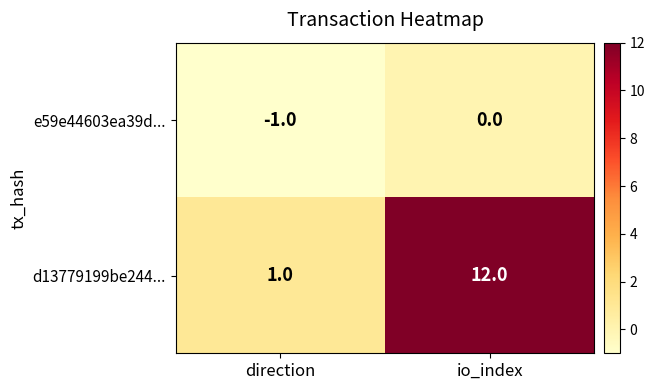

The value of d13779199be244... at io_index is 8. True or false?

False